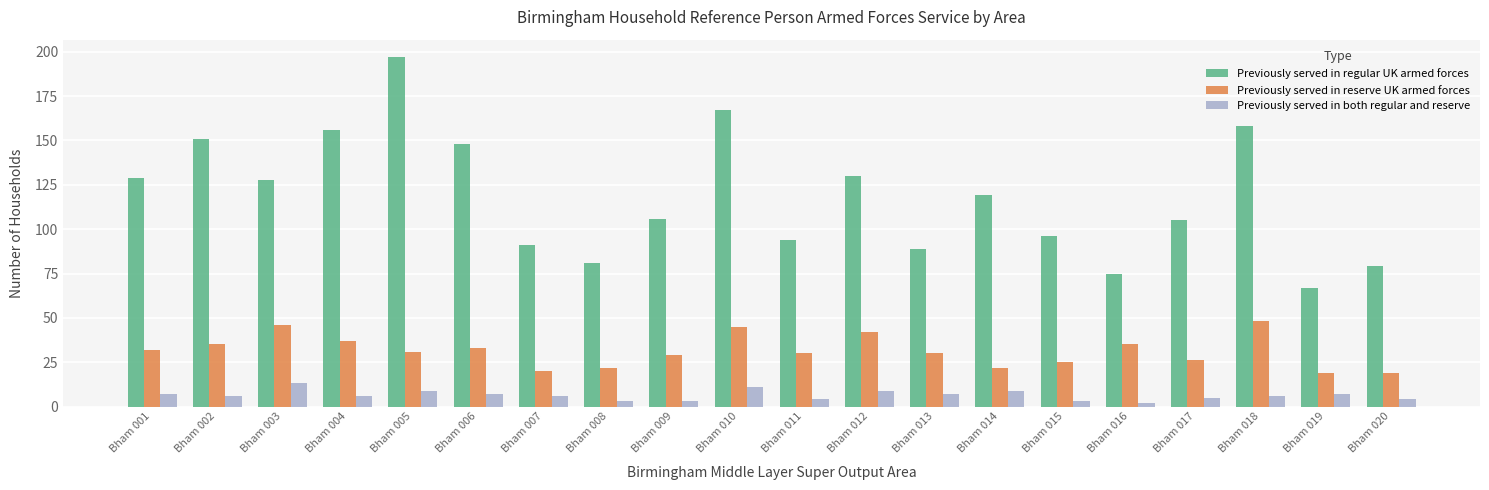

At which category does the chart reach its peak across all series?

Bham 005